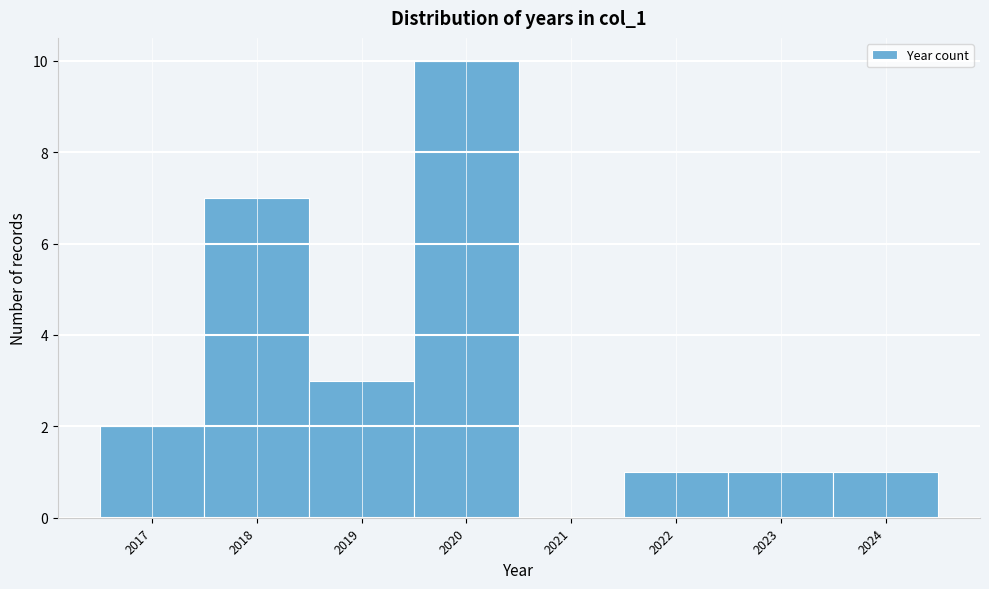

Over which range of the x-axis is the bar tallest?

2019.5 to 2020.5